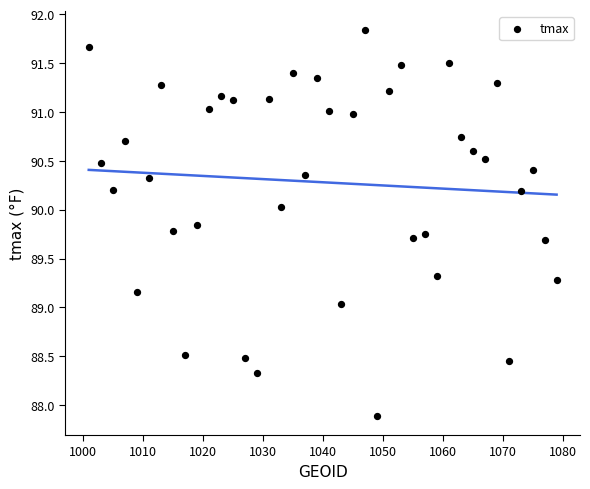

What is the range of Y values (max minus min)?

3.9